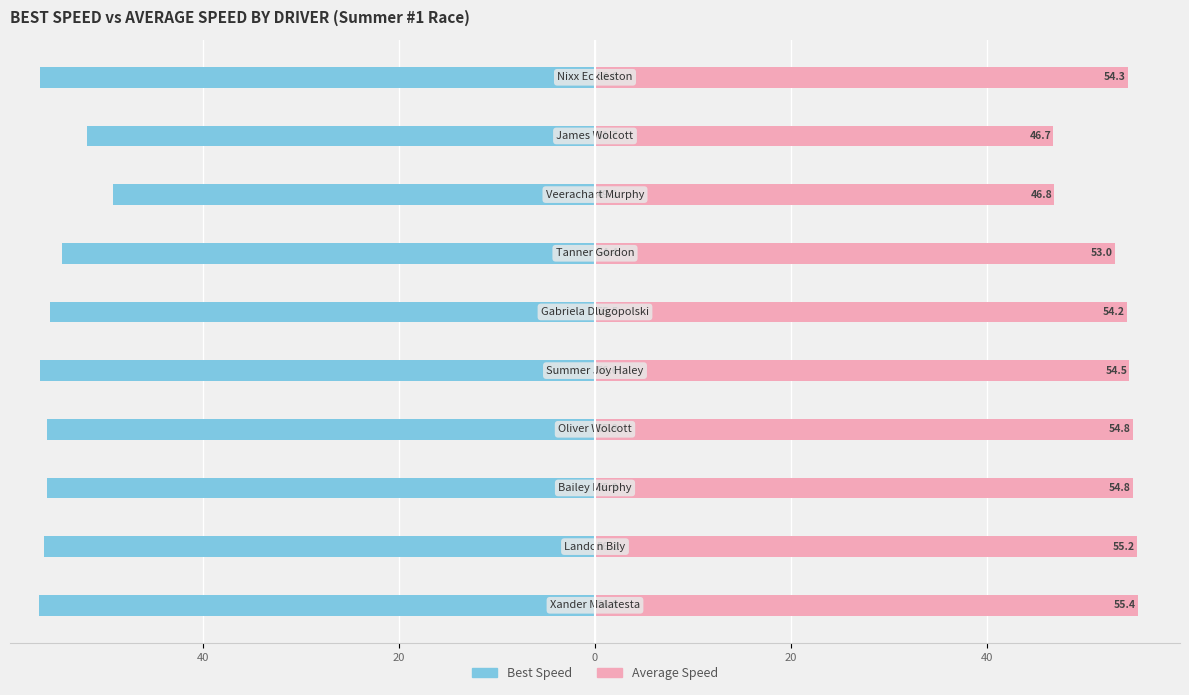

How many data points in Best Speed are above -55?

3